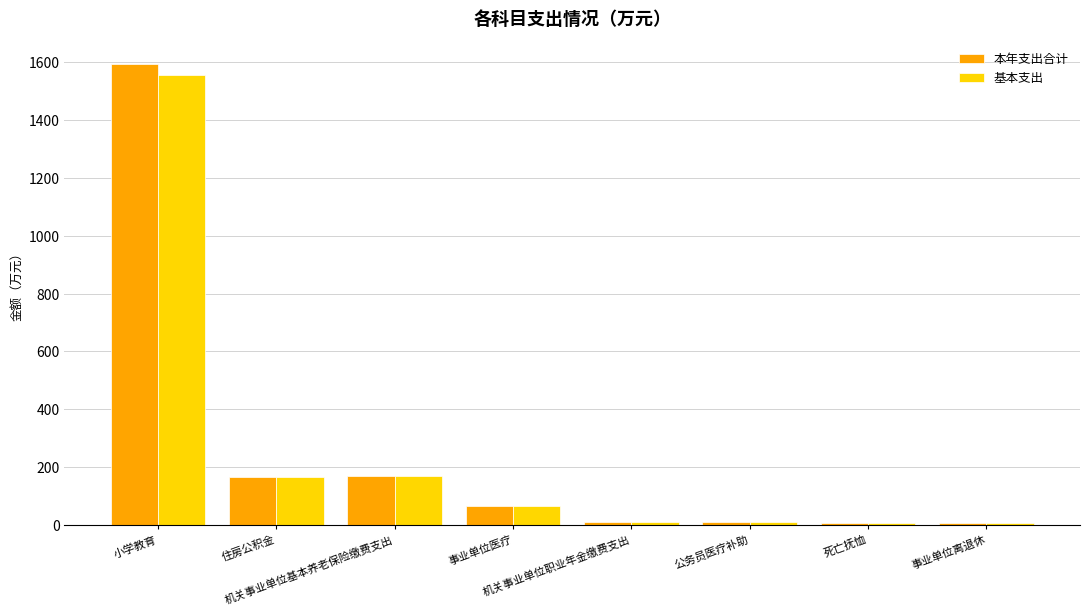

What is the maximum value shown in the chart?

1593.4